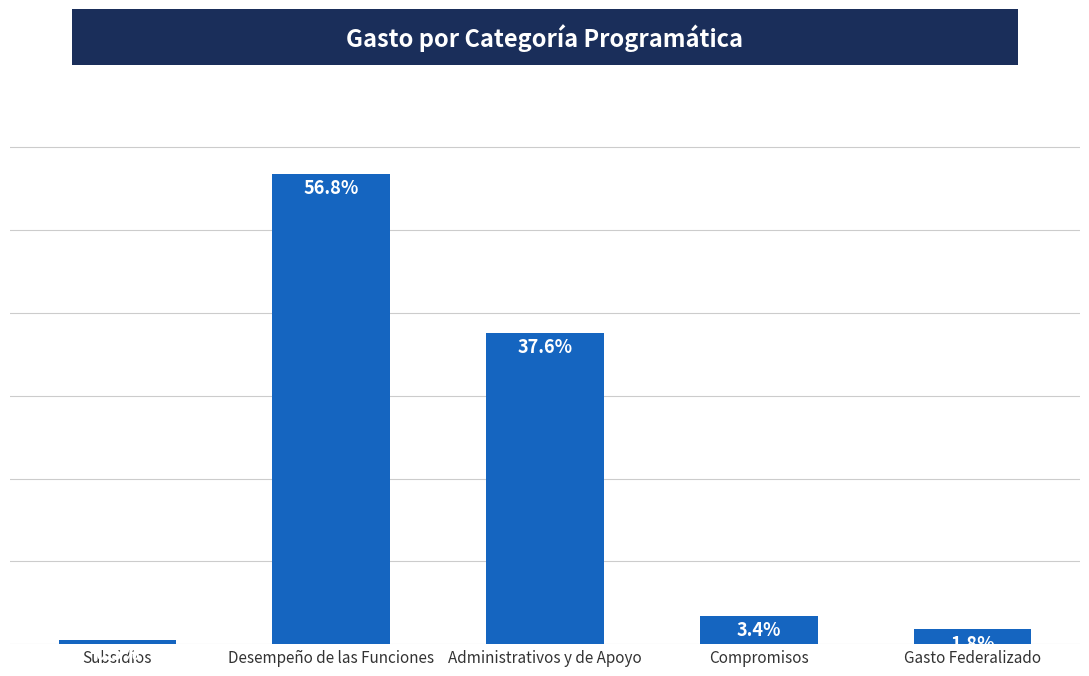

Which category has the lowest value across all series?

Subsidios